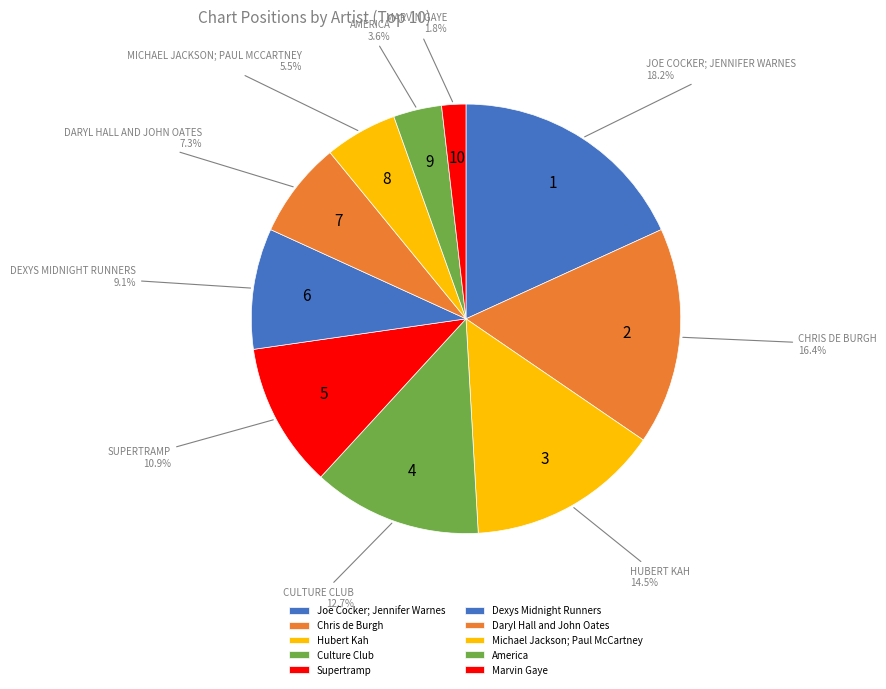

Does any single category account for the majority?

No